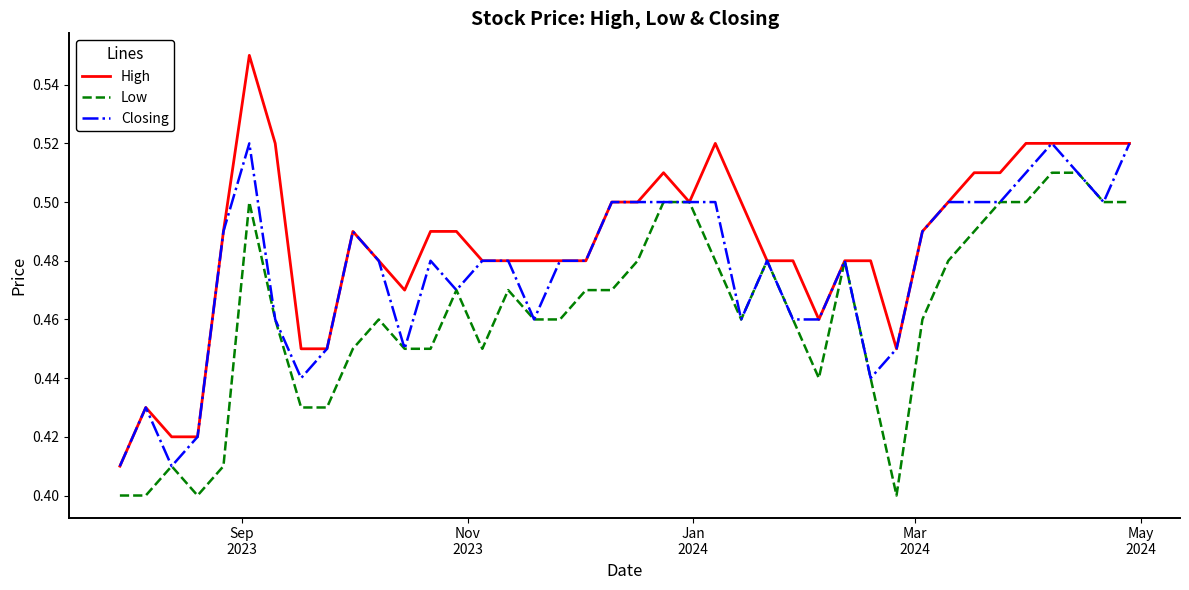

List the series in order of their peak value, highest first.

High, Closing, Low